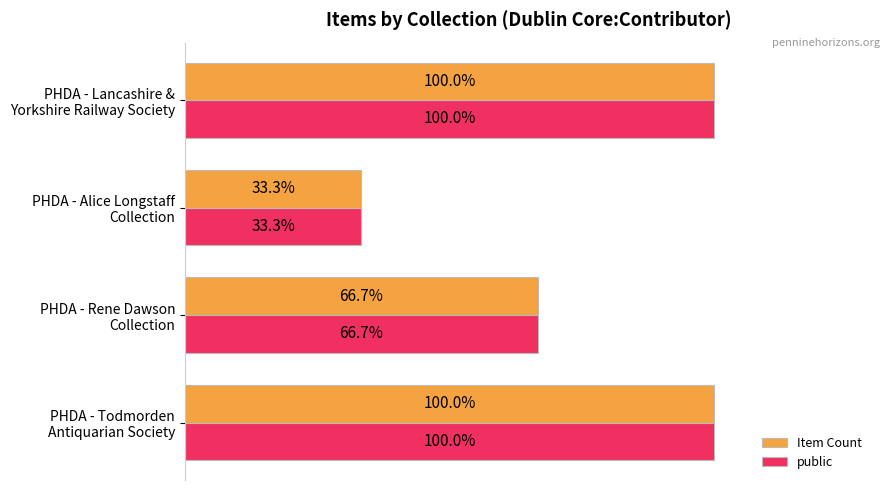

What are all the series names shown in the legend?

Item Count, public